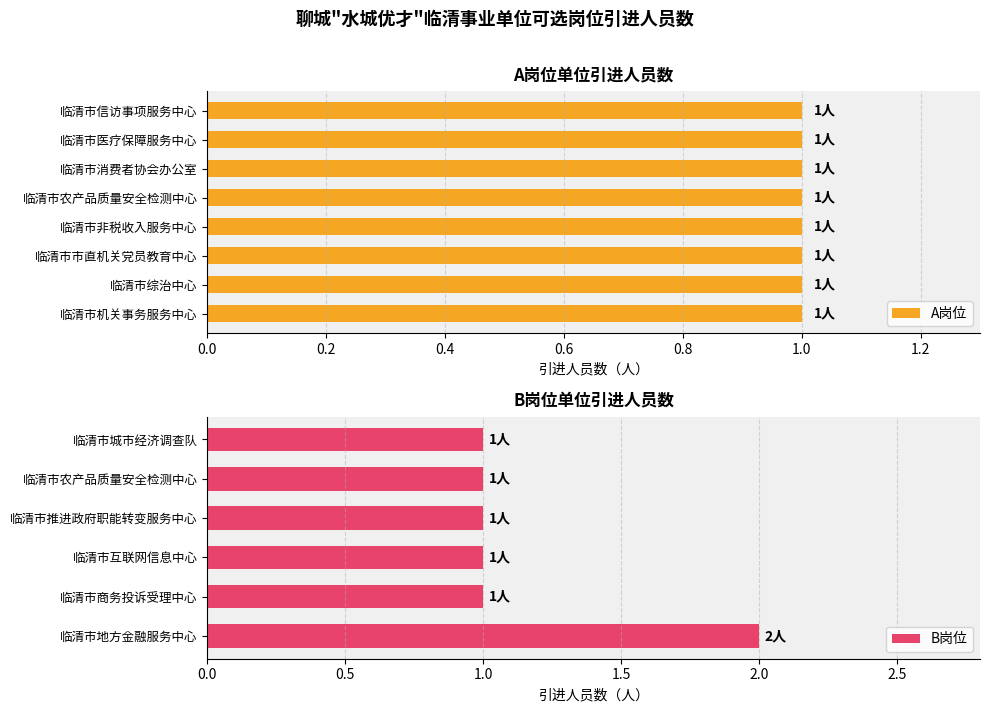

The value of B岗位 at 临清市农产品质量安全检测中心 is 1. True or false?

True